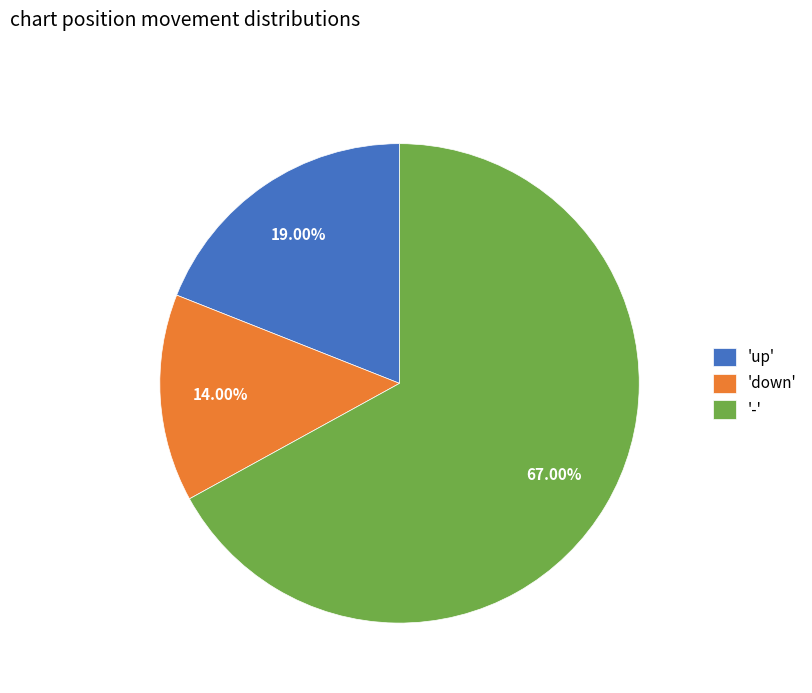

Rank the categories by value from highest to lowest.

'-', 'up', 'down'